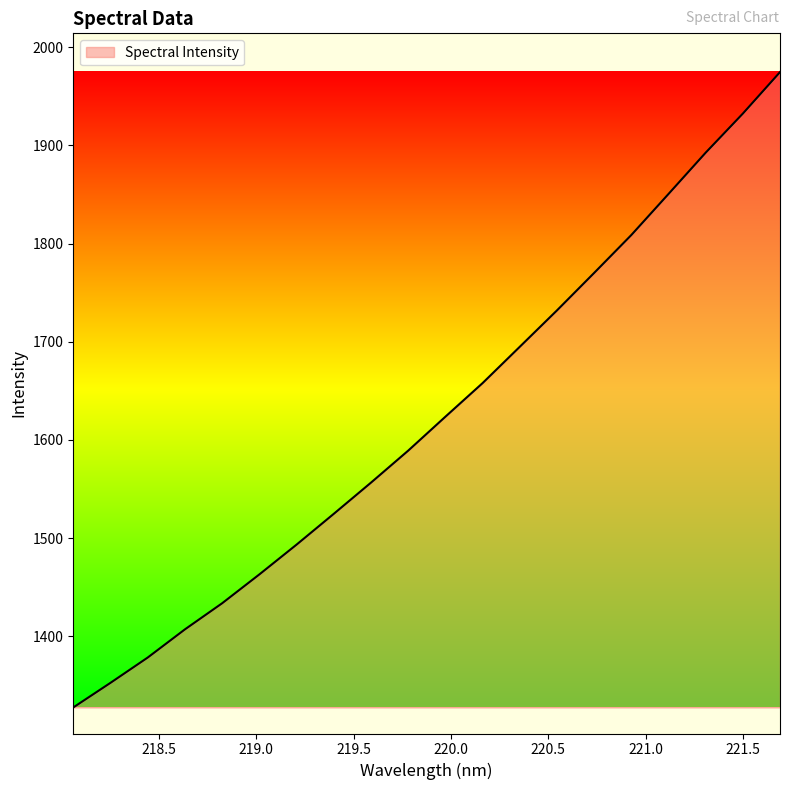

What is the maximum value shown in the chart?

1974.8